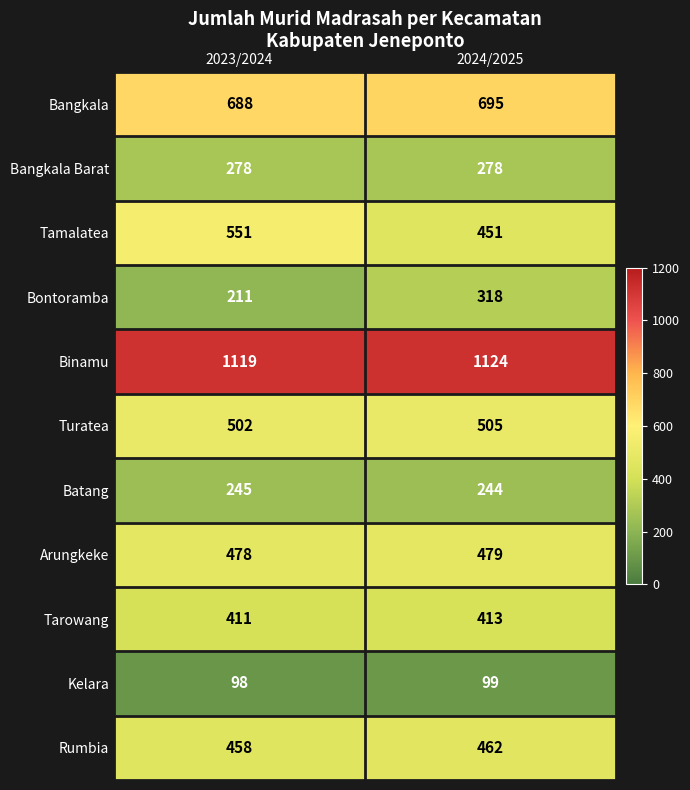

Where is Turatea nearest to the value 503?

2023/2024